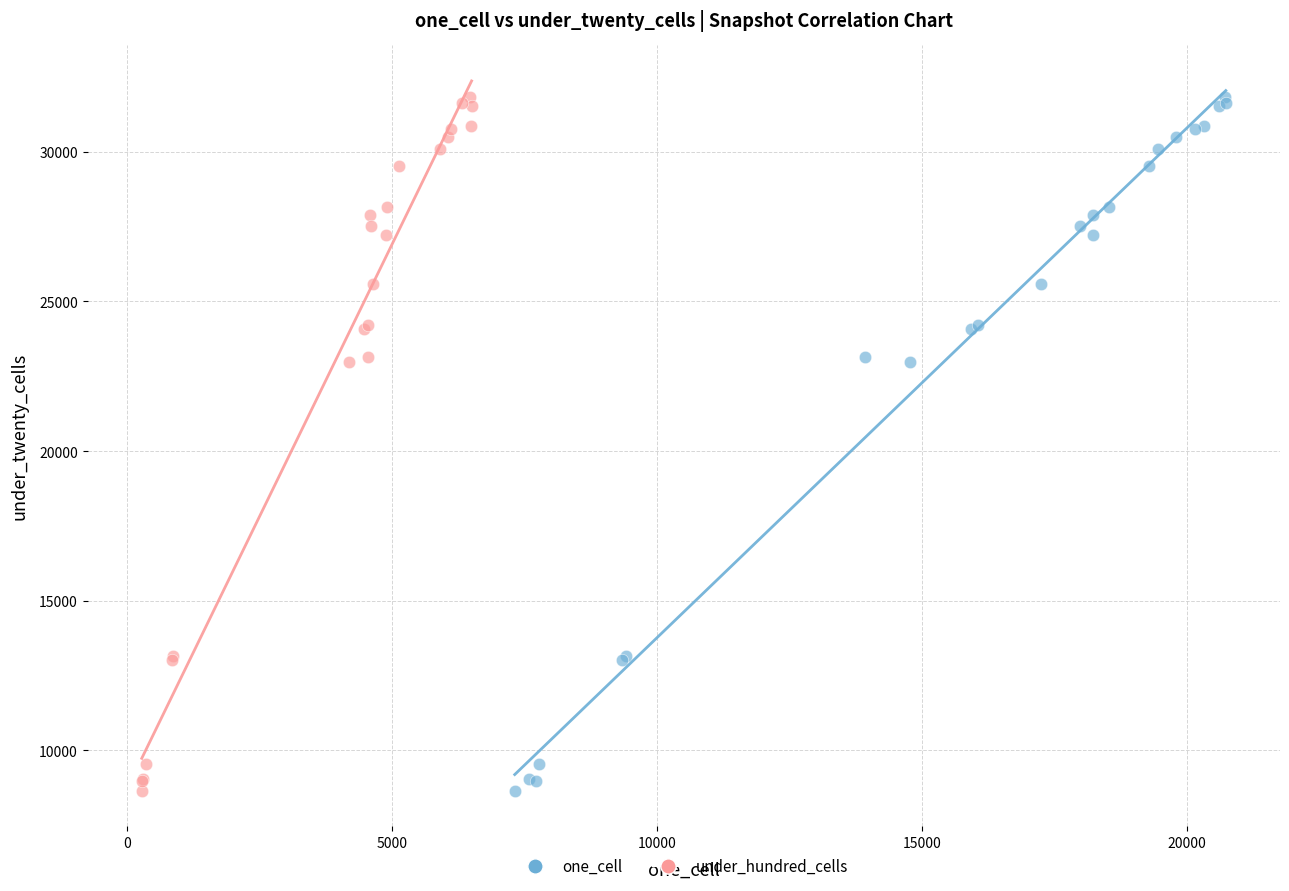

What are all the series names shown in the legend?

one_cell, under_hundred_cells